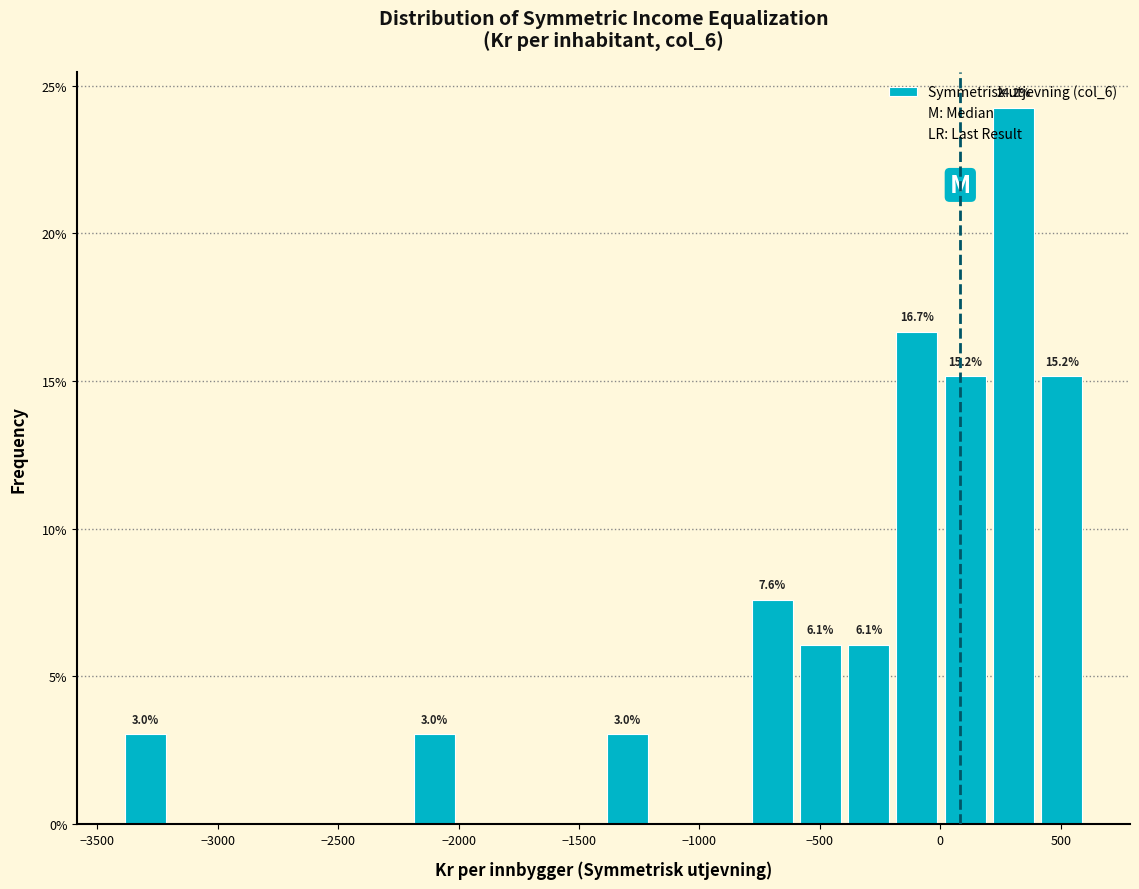

Over which range of the x-axis is the bar tallest?

200 to 400